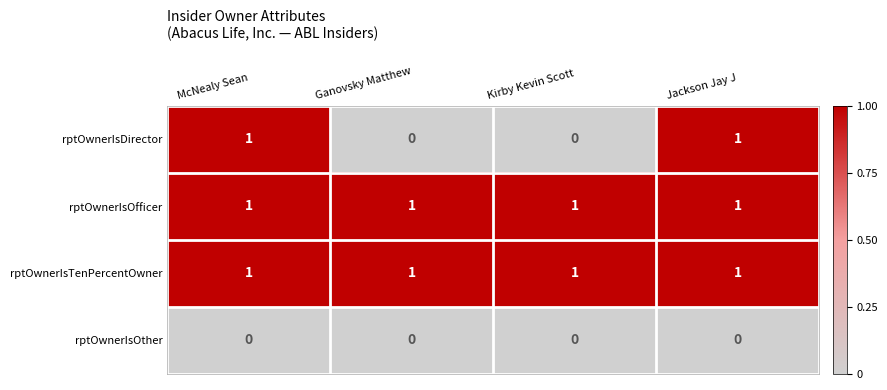

Is it true that rptOwnerIsOther equals 0 at McNealy Sean?

True